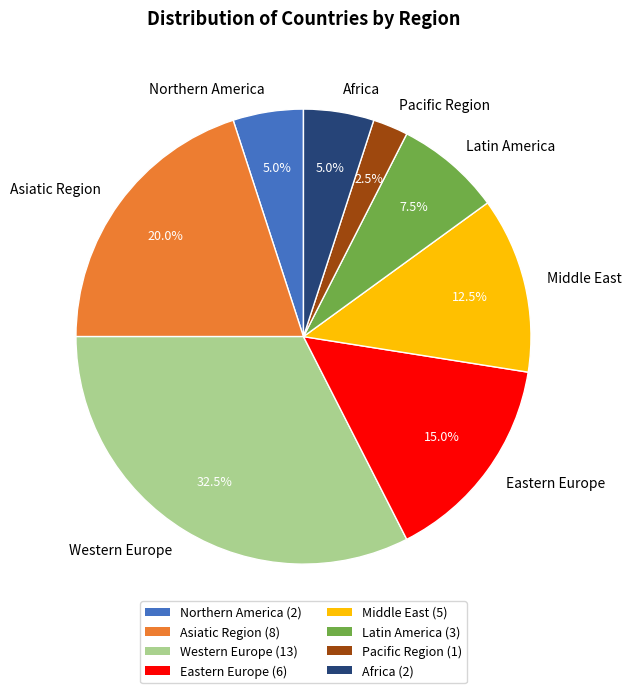

What is the smallest slice in the pie chart?

Pacific Region